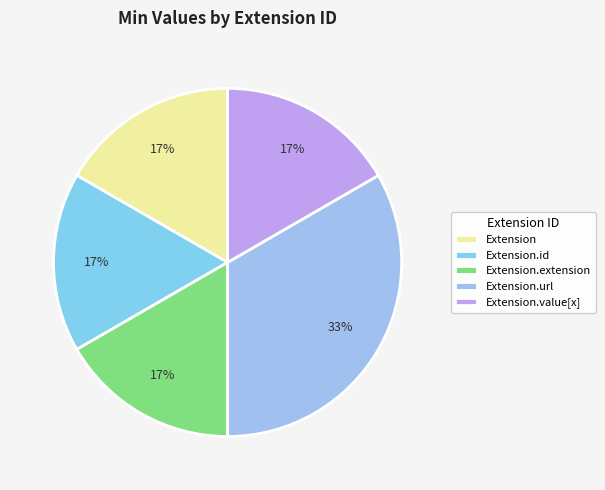

How many slices are in this pie chart?

5